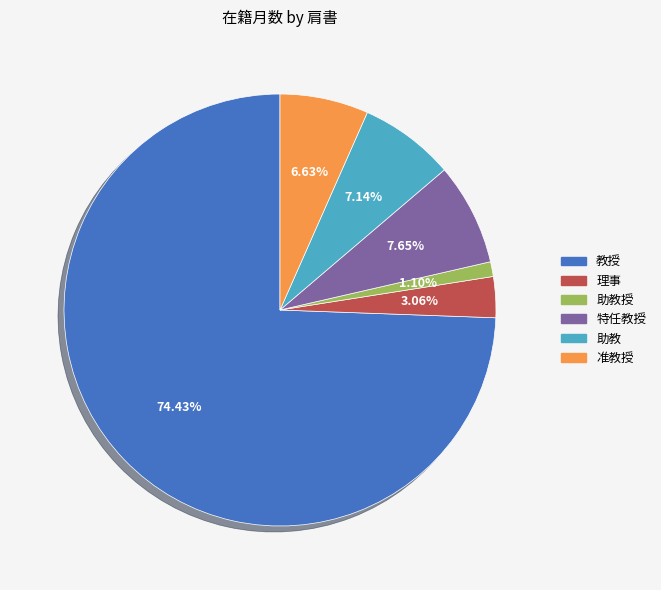

Approximately how many times larger is the value at 准教授 compared to 助教授?

6.0